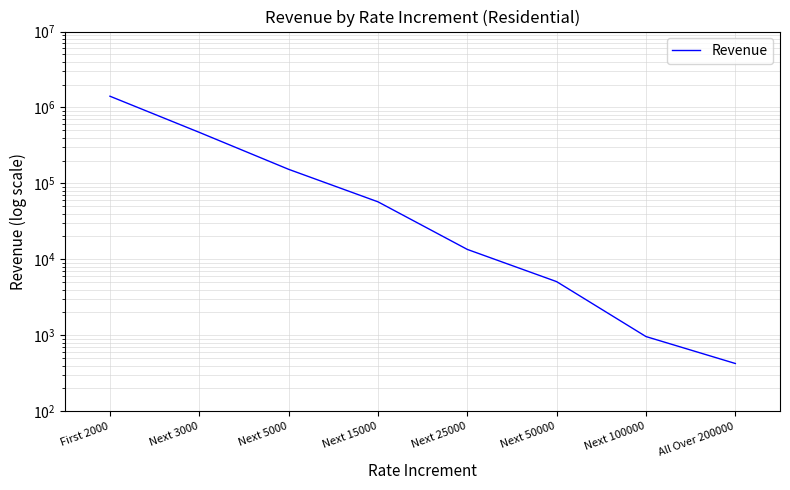

Between Next 25000 and Next 3000, which is larger?

Next 3000